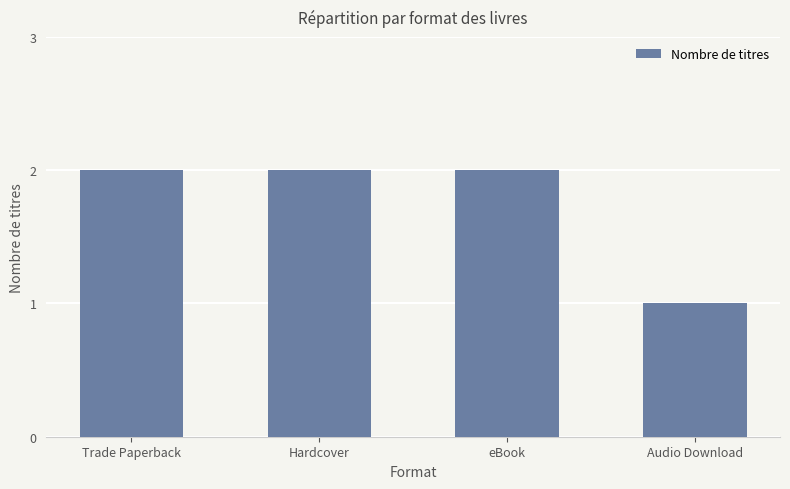

At which label is the value closest to 1?

Audio Download